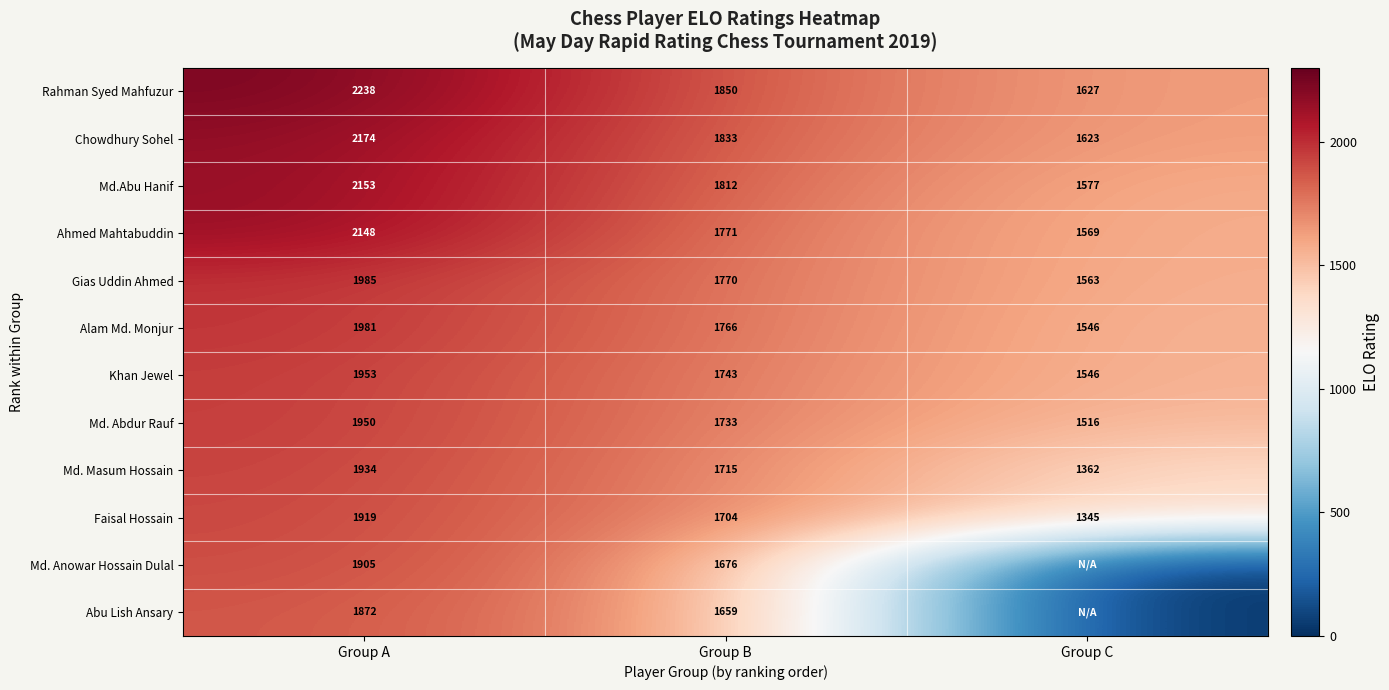

What is the minimum value for Faisal Hossain?

1345